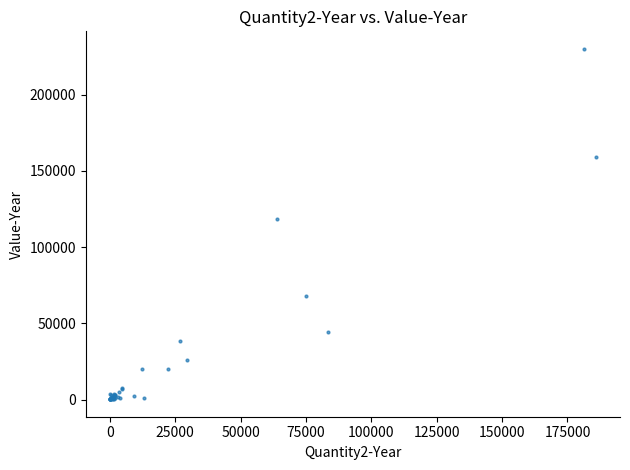

What Y value in the scatter plot is closest to 115106?

118390